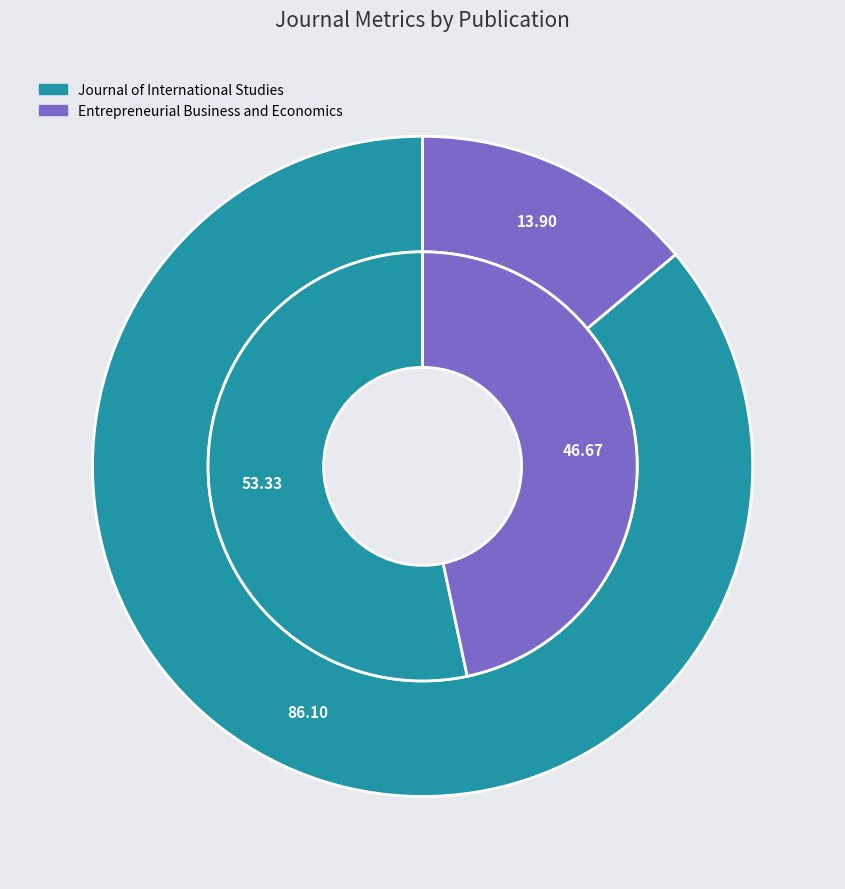

Which category has the biggest portion of the pie?

Journal of International Studies